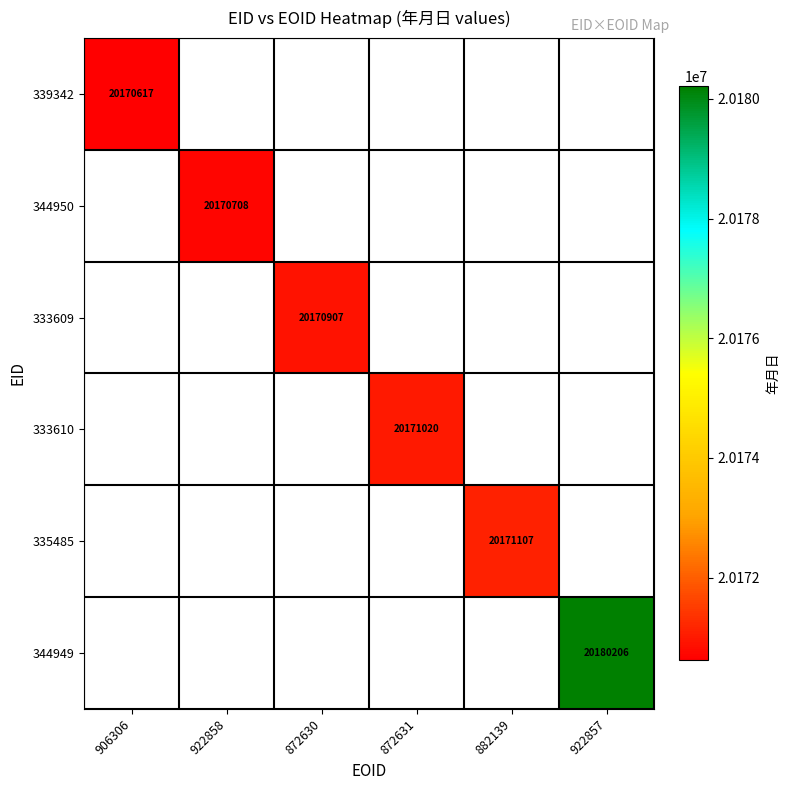

What is the maximum value shown in the chart?

20180206.0